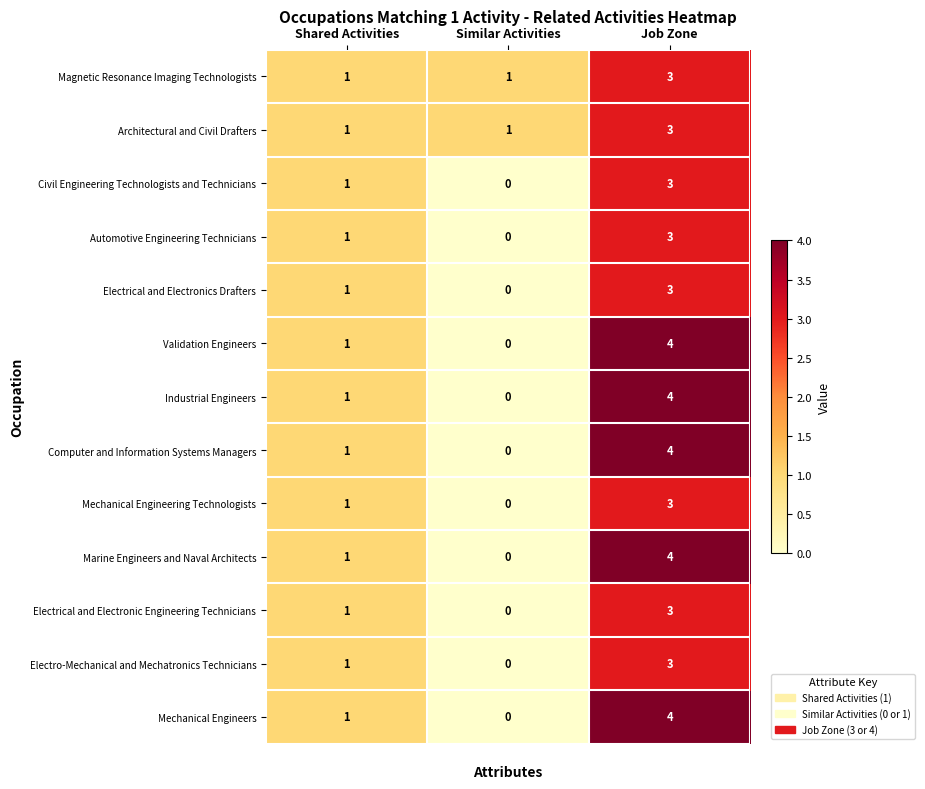

How many Validation Engineers values are between 0 and 4?

3